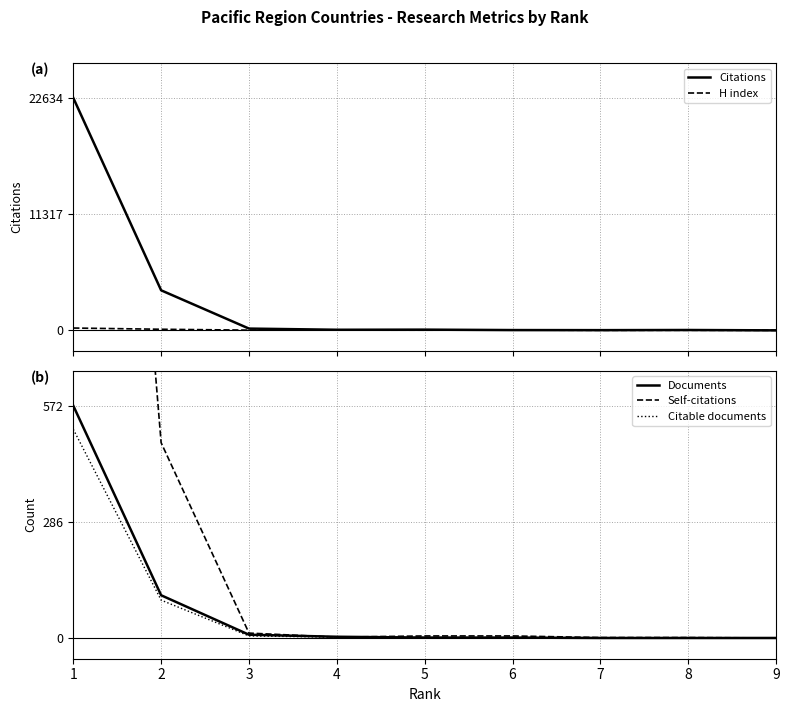

Is this an area chart (filled region under the line)?

No